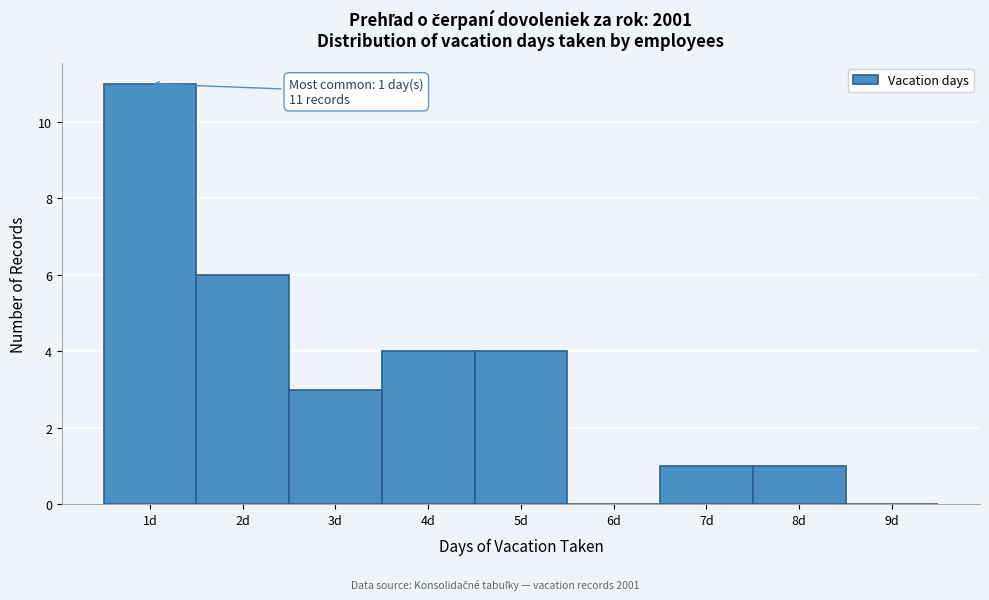

Which range on the x-axis has the tallest bar?

0.5 to 1.5